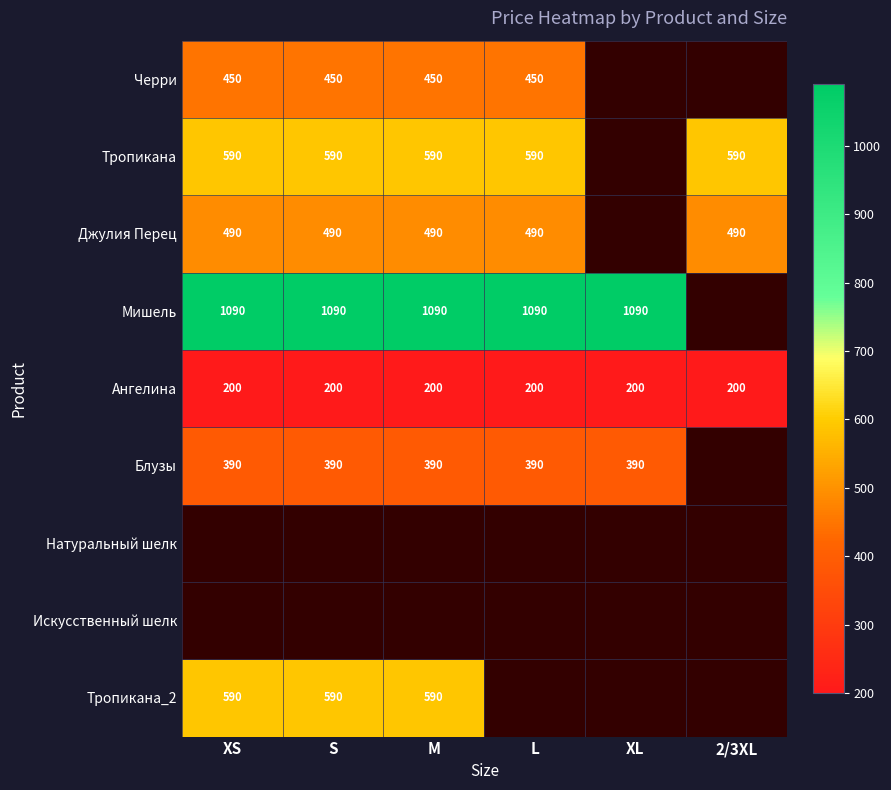

The value of Мишель at XS is 1537. True or false?

False